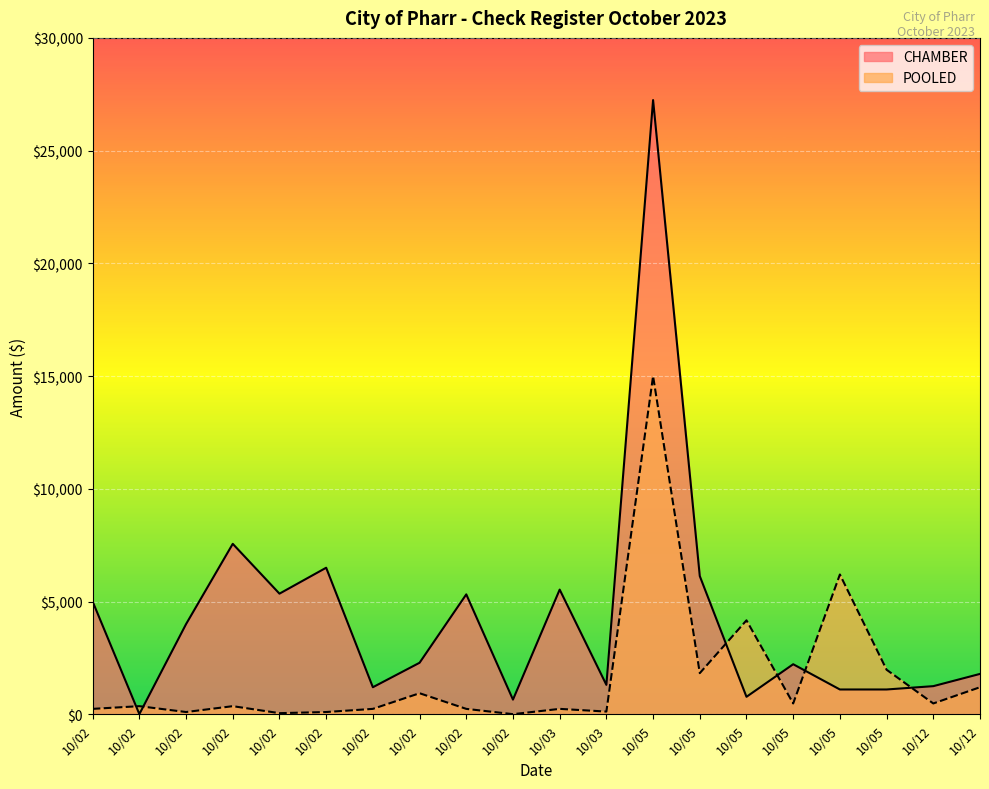

List the series in order of their peak value, lowest first.

POOLED, CHAMBER